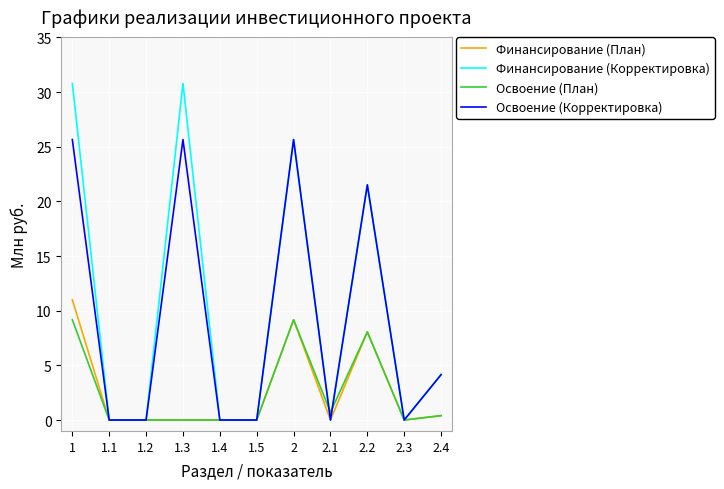

What position from the left is 1.5?

6